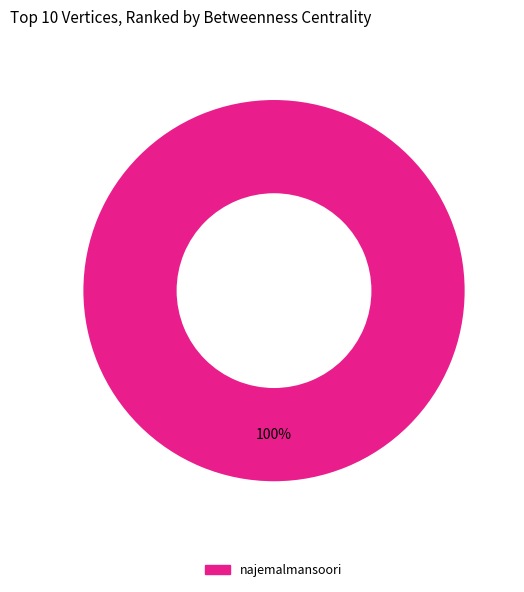

Is there any slice that represents more than half of the pie?

Yes